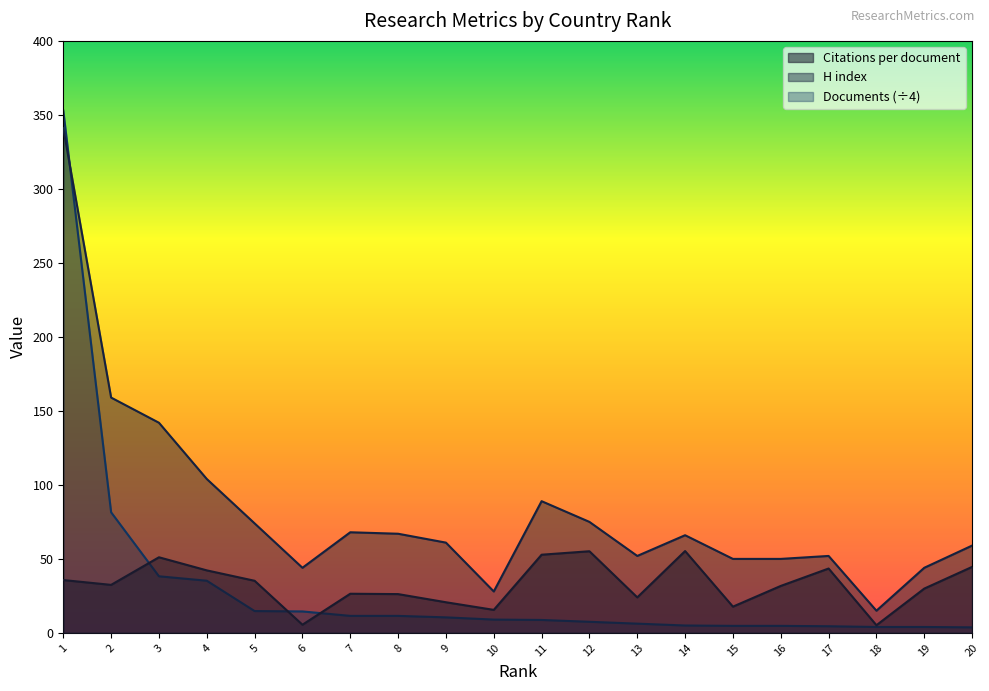

True or false: Documents and H index intersect in this chart.

True